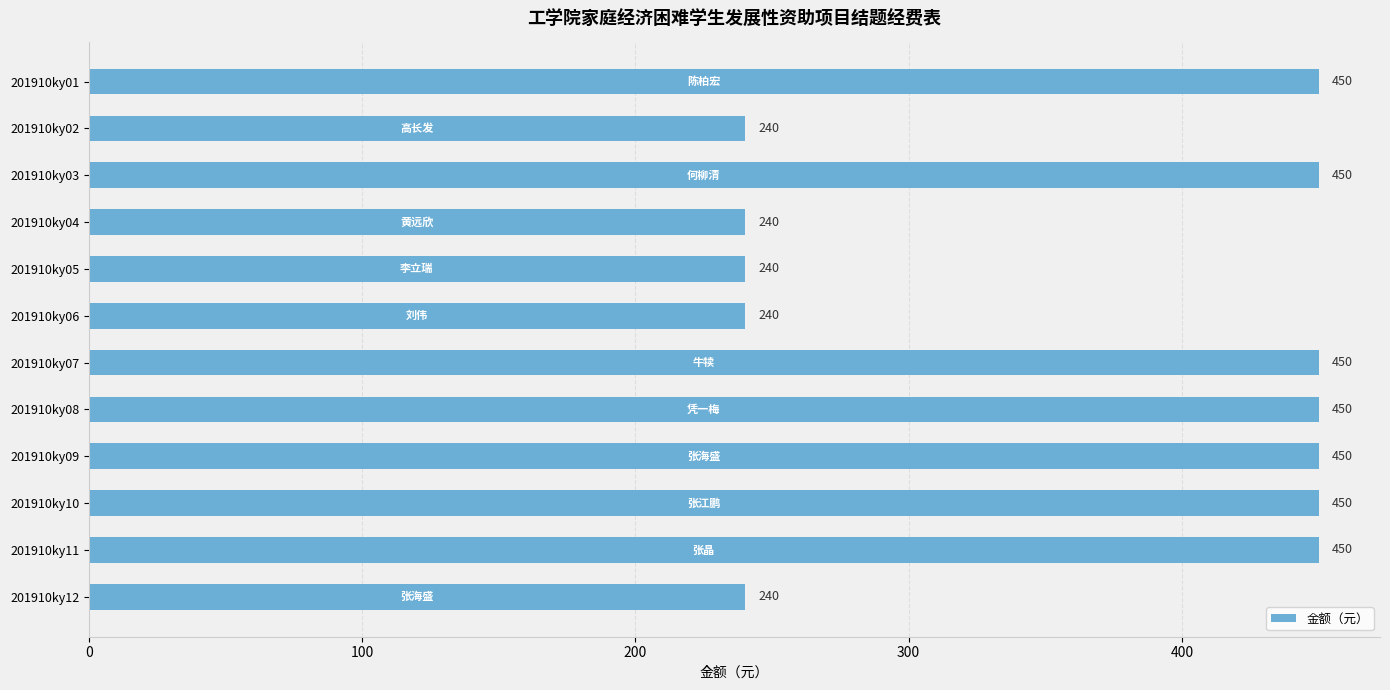

Count the values in the range 240 to 450.

12